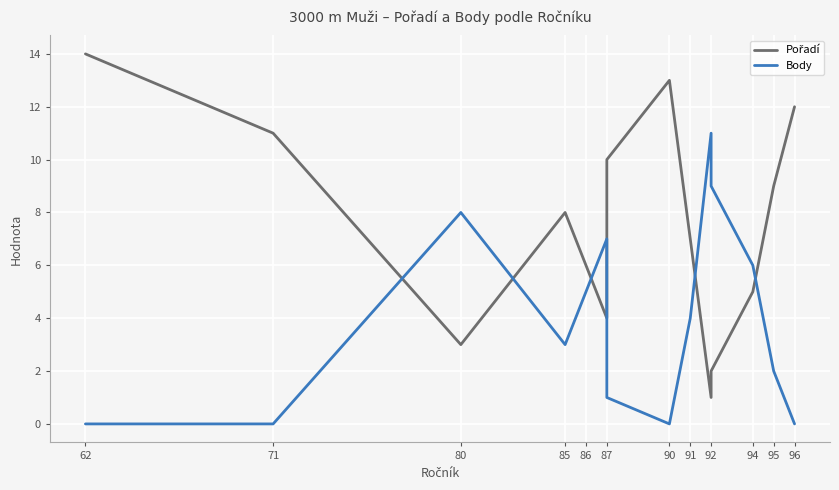

True or false: Body and Pořadí intersect in this chart.

True